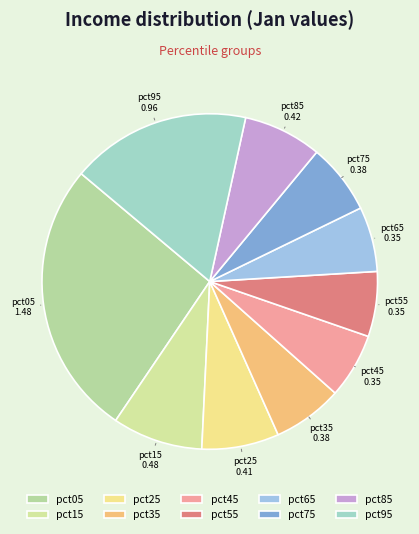

Count the number of slices in the pie.

10